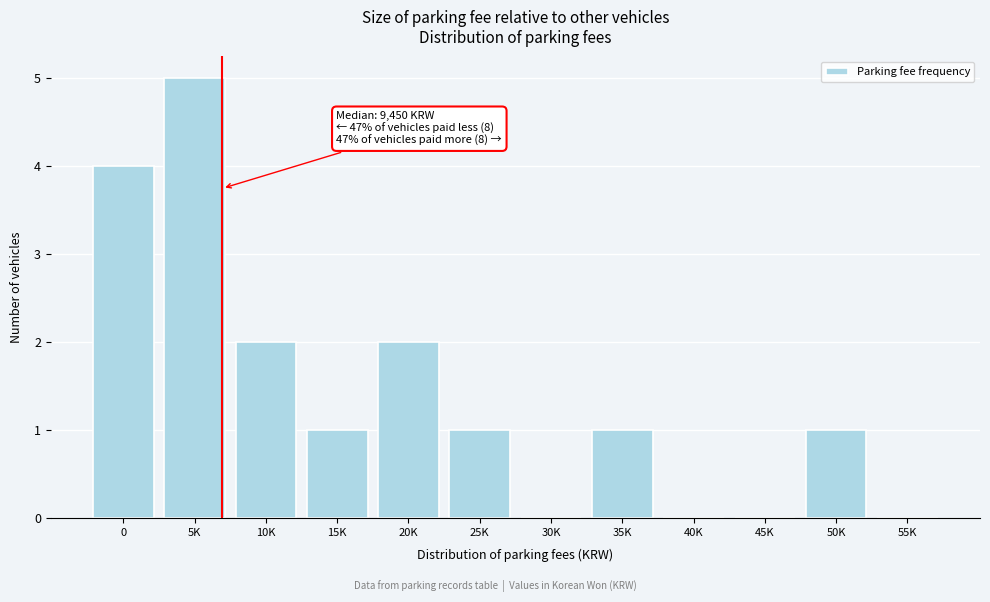

Reading right to left, transcribe all the data shown in this chart.

55K=0	50K=1	45K=0	40K=0	35K=1	30K=0	25K=1	20K=2	15K=1	10K=2	5K=5	0=4